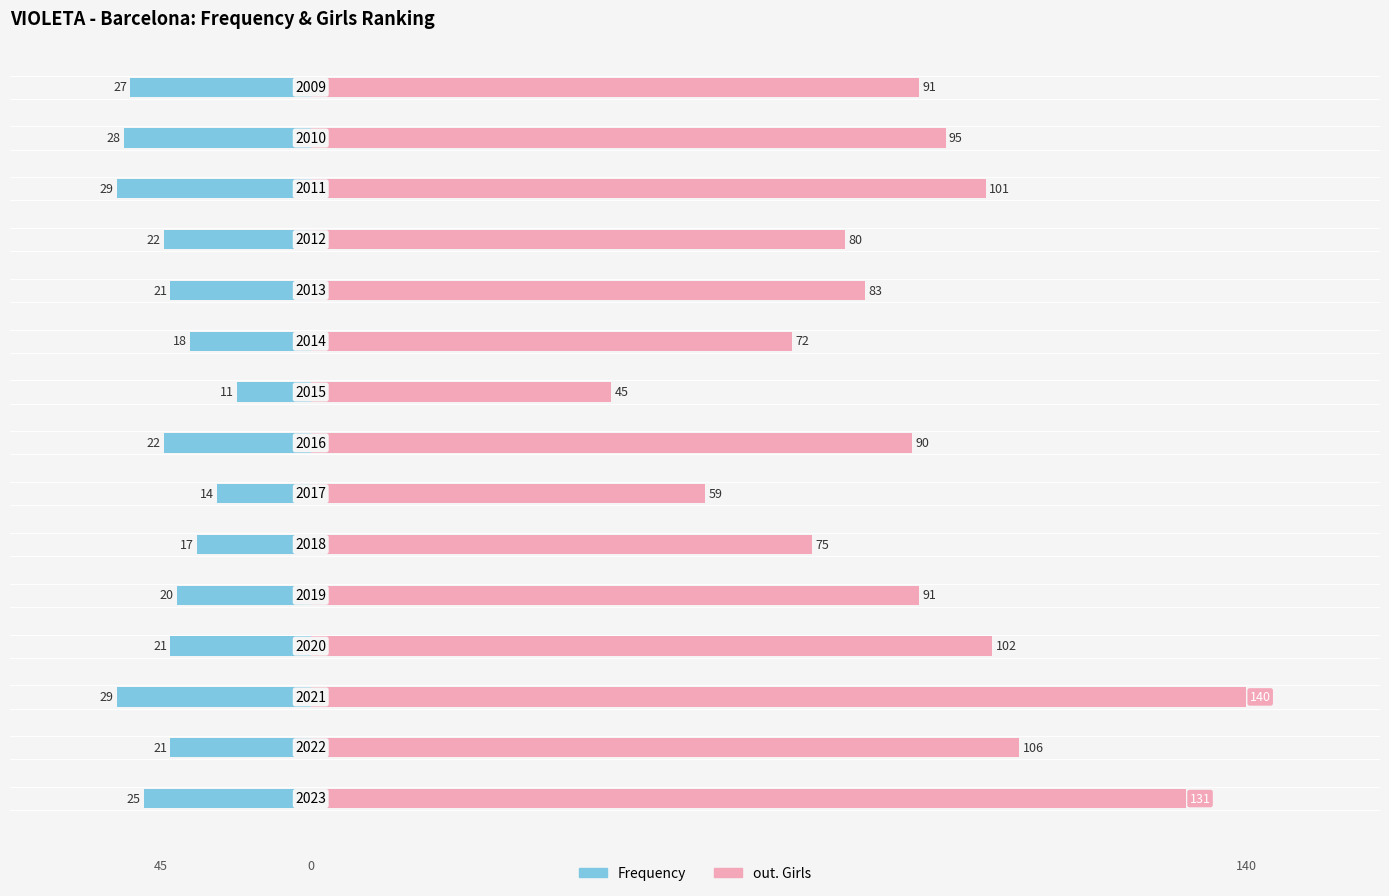

How many bars are there in total?

30